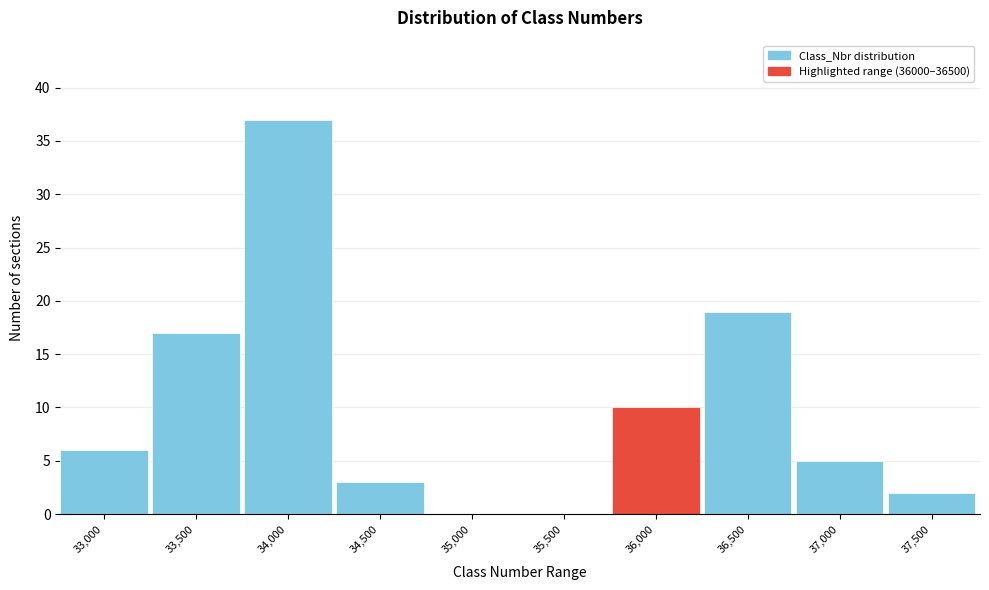

Reading left to right, list all the values displayed in this chart.

33,000=6	33,500=17	34,000=37	34,500=3	35,000=0	35,500=0	36,000=10	36,500=19	37,000=5	37,500=2